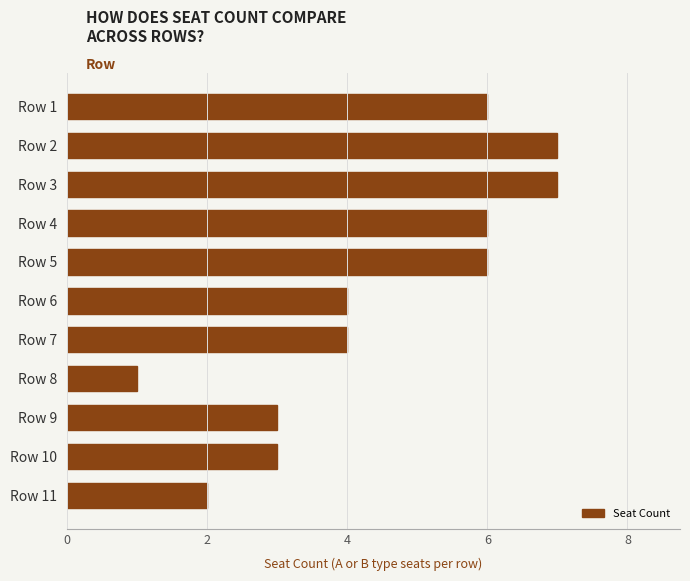

Count the values in the range 3 to 6.

7